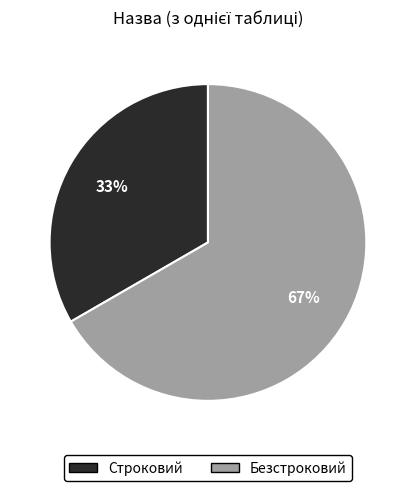

To the nearest percent, what portion does Строковий represent?

33%